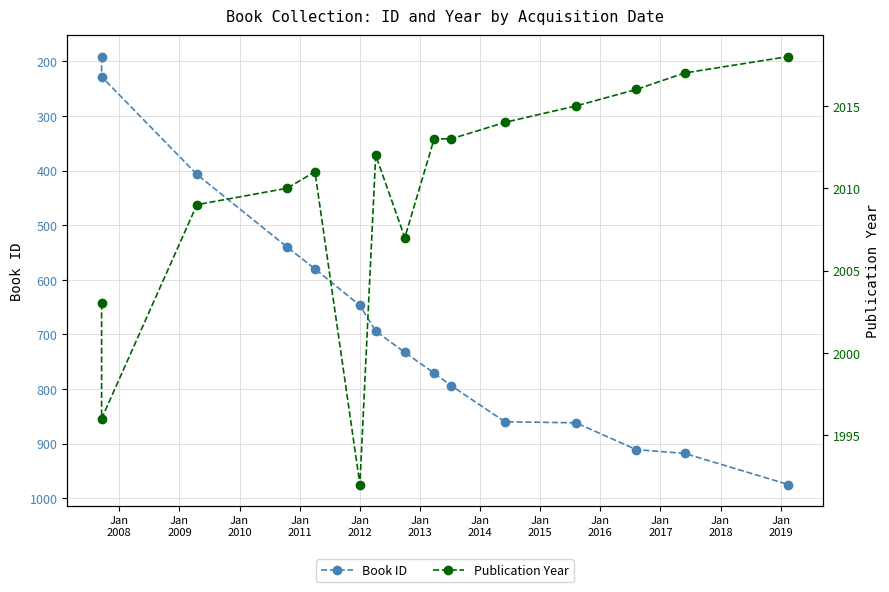

The Publication Year series shows 900 at 14. True or false?

False